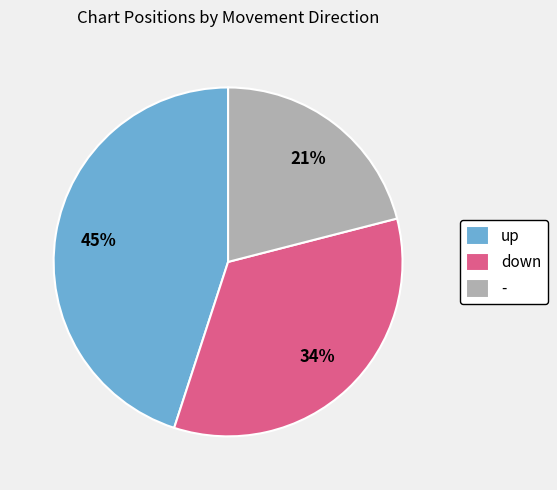

Which slice is the smallest?

-